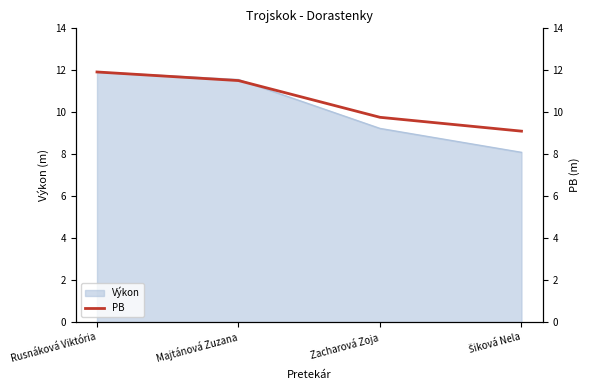

List the labels in order of value, largest first.

Rusnáková Viktória, Majtánová Zuzana, Zacharová Zoja, Šiková Nela